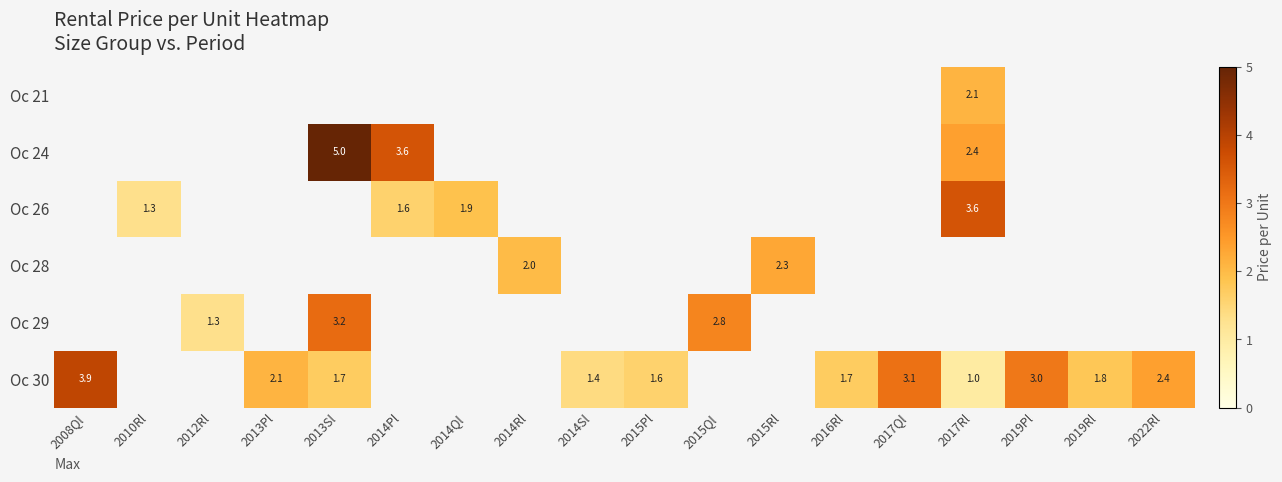

Is it true that Oc 29 equals 4.9 at 2015Ql?

False